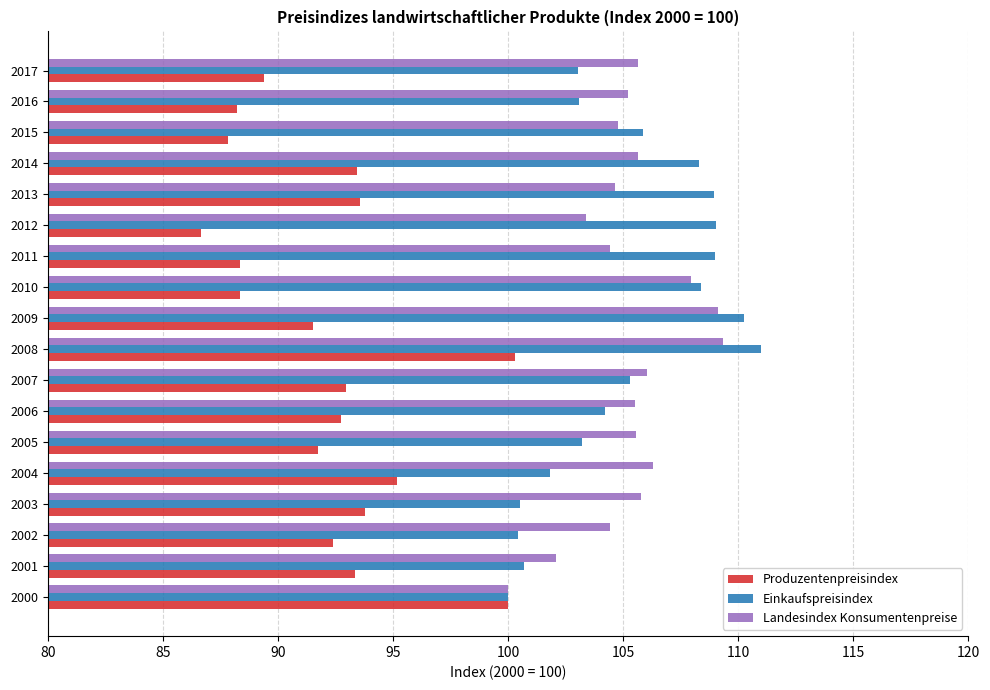

What is the spread (max minus min) of values at 2007?

13.1